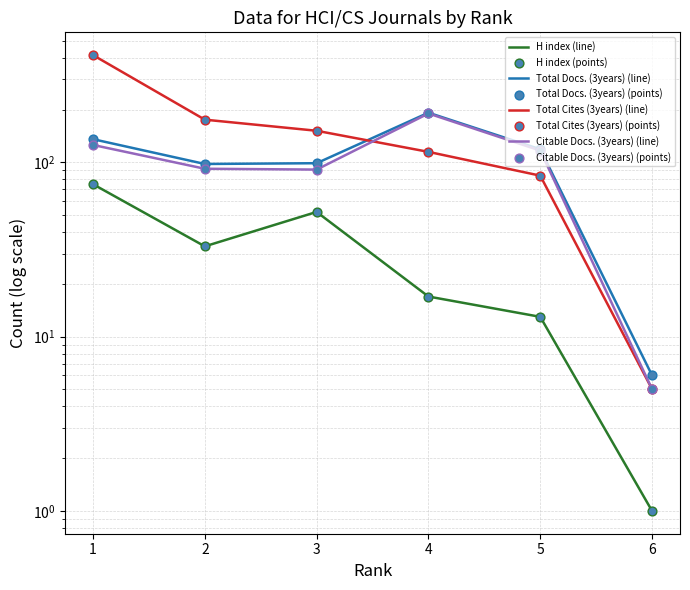

Is the value of Total Docs. (3years) at 3 greater than the value of Total Cites (3years) at 2?

No